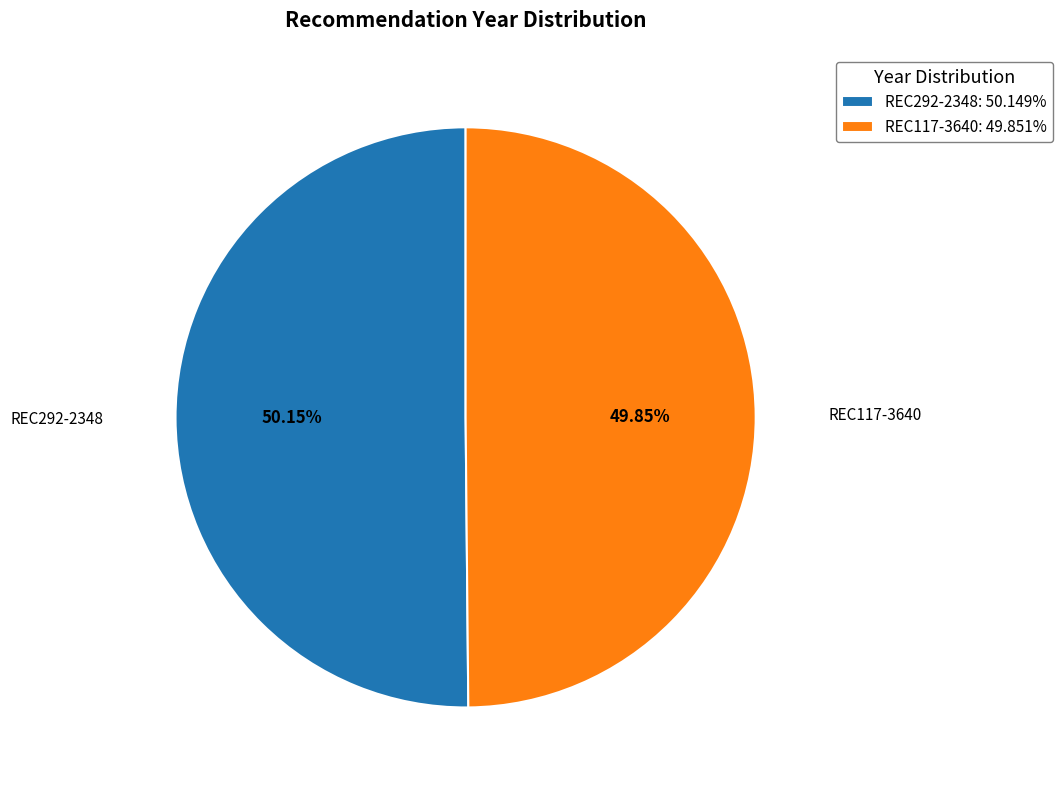

Does any single category account for the majority?

Yes